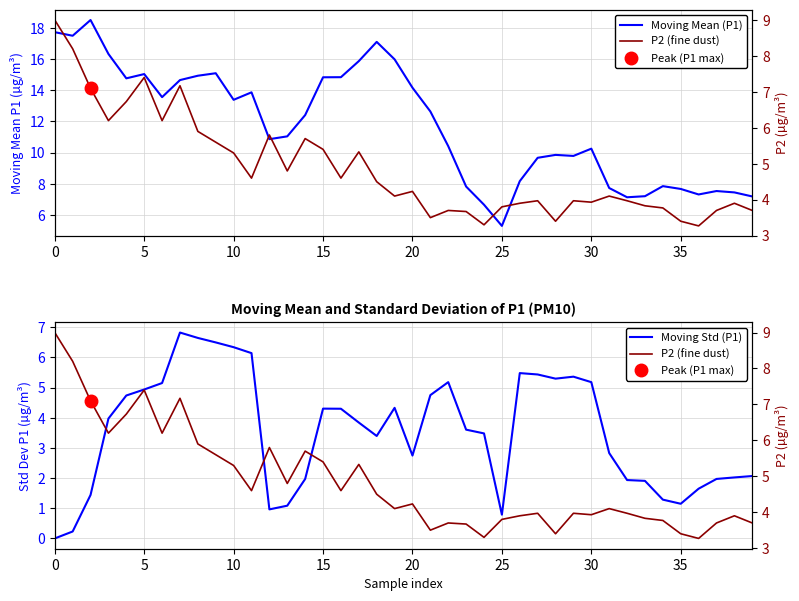

How many data points in Moving Std (P1) are less than 3?

17